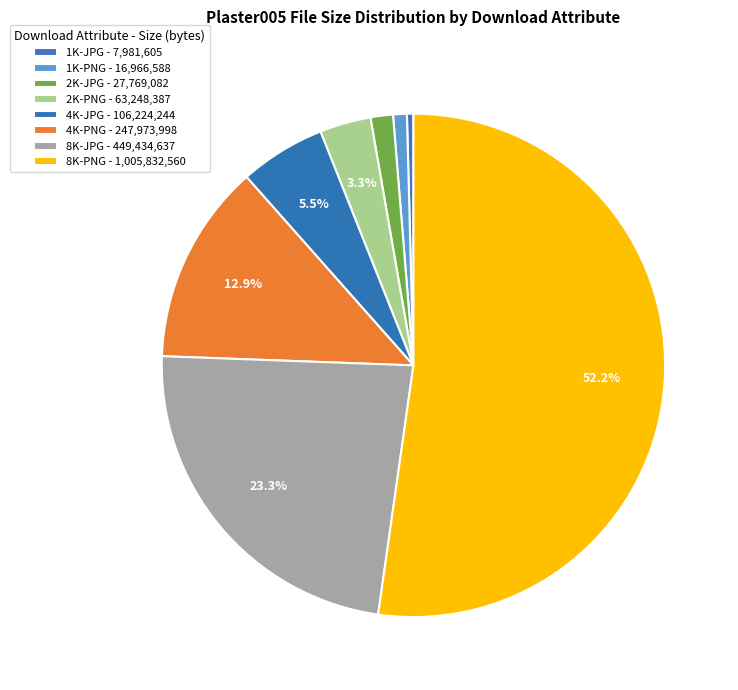

The 4K-PNG slice represents 24% of the pie. True or false?

False